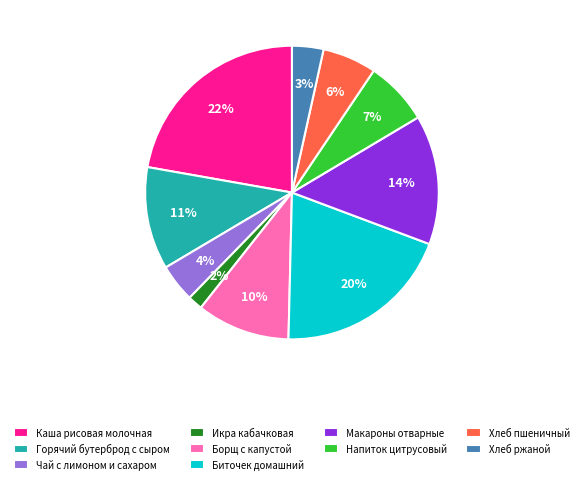

Is the sum of Хлеб пшеничный and Напиток цитрусовый greater than half?

No